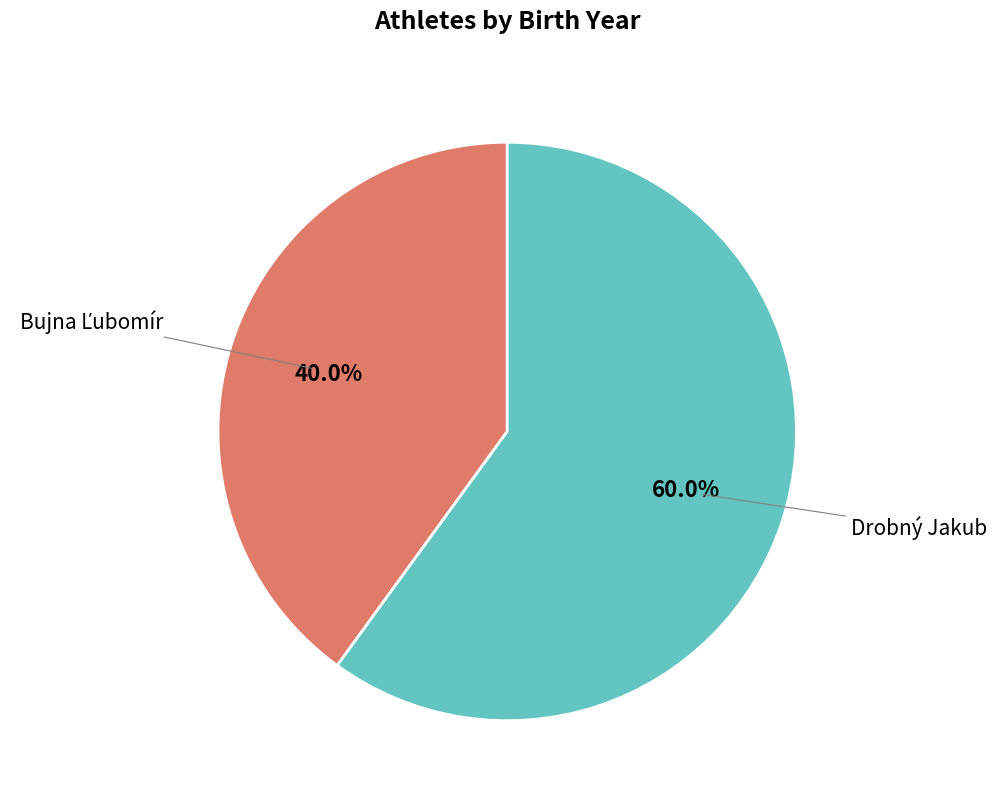

Count the number of slices in the pie.

2